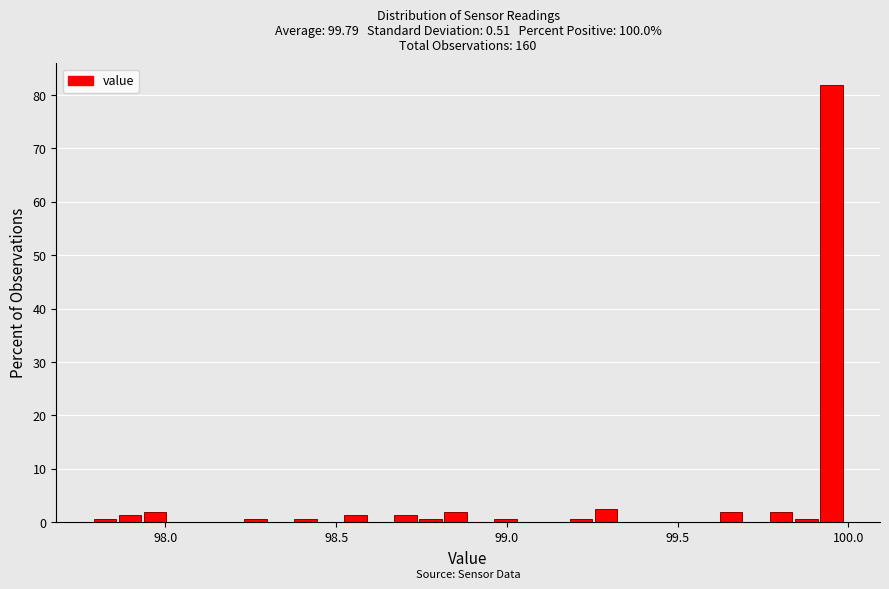

Read against the x-axis, roughly where is the centre of the tallest bar?

99.95